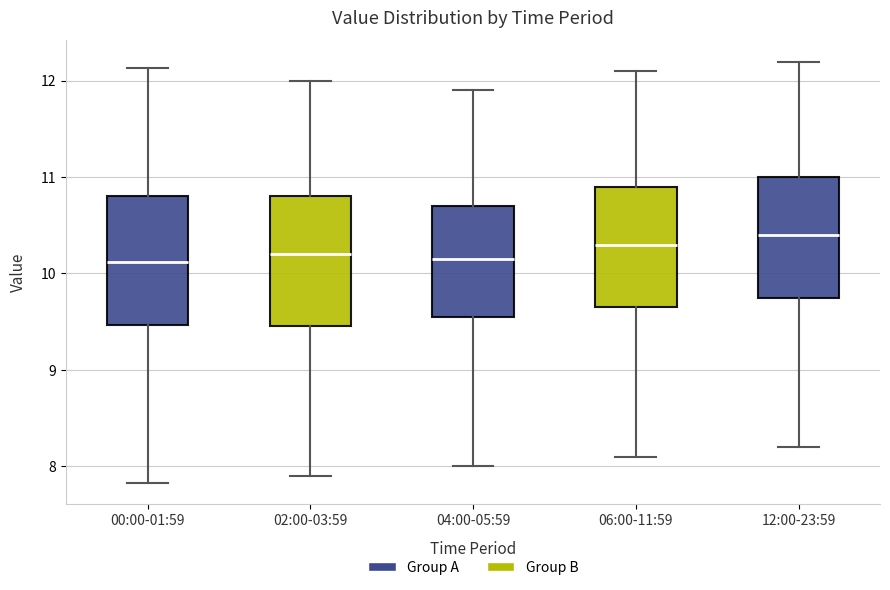

Reading left to right, read every box against the y-axis: the position of its median line, the range the box covers, and the ends of its whiskers. The values are not printed on the chart, so give them approximately, as read against the axis.

00:00-01:59: median 10.1, box 9.5 to 10.8, whiskers 7.8 to 12.1
02:00-03:59: median 10.2, box 9.5 to 10.8, whiskers 7.9 to 12.0
04:00-05:59: median 10.2, box 9.6 to 10.7, whiskers 8.0 to 11.9
06:00-11:59: median 10.3, box 9.7 to 10.9, whiskers 8.1 to 12.1
12:00-23:59: median 10.4, box 9.8 to 11.0, whiskers 8.2 to 12.2